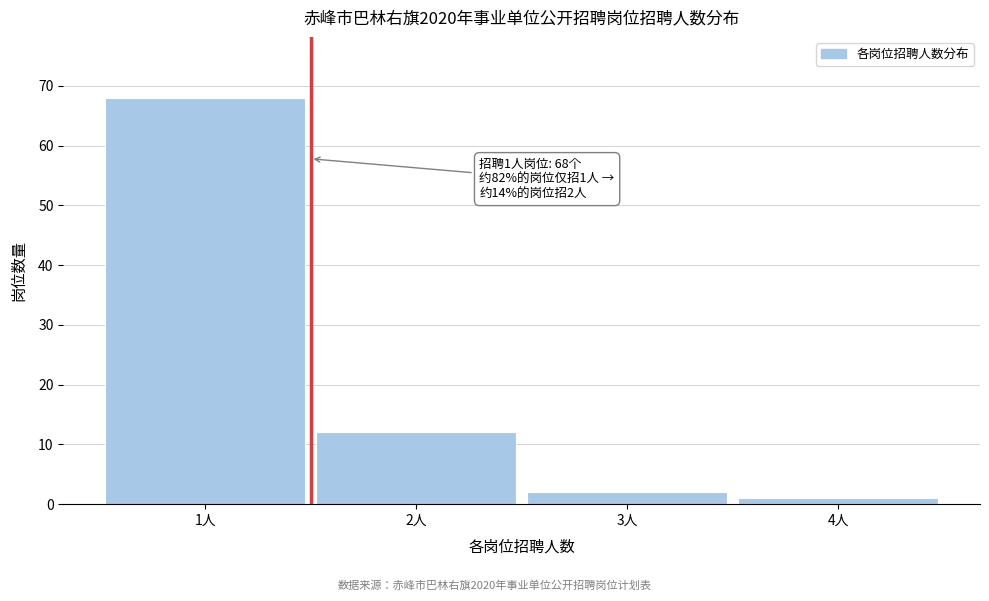

Reading left to right, what are all the values shown in this chart?

1人=68	2人=12	3人=2	4人=1